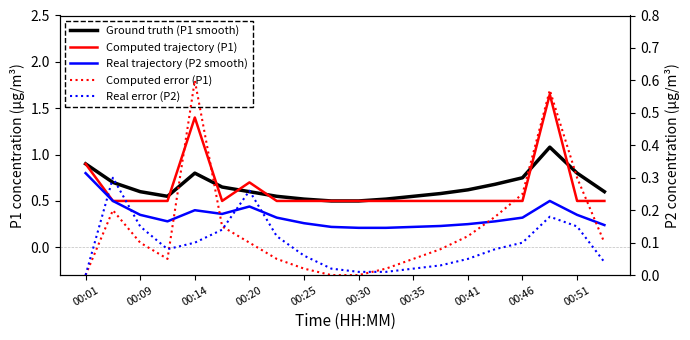

In Computed error (P1), how many points are higher than both neighbors (excluding endpoints)?

3